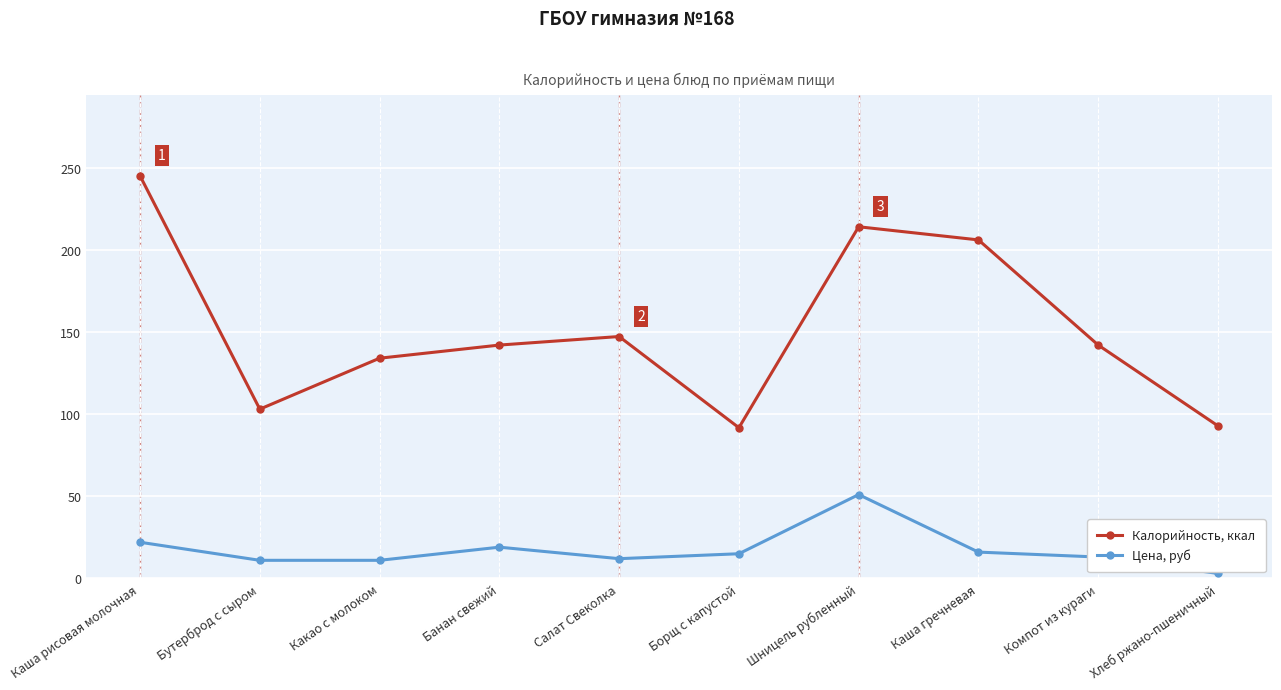

True or false: Калорийность, ккал and Цена, руб intersect in this chart.

False